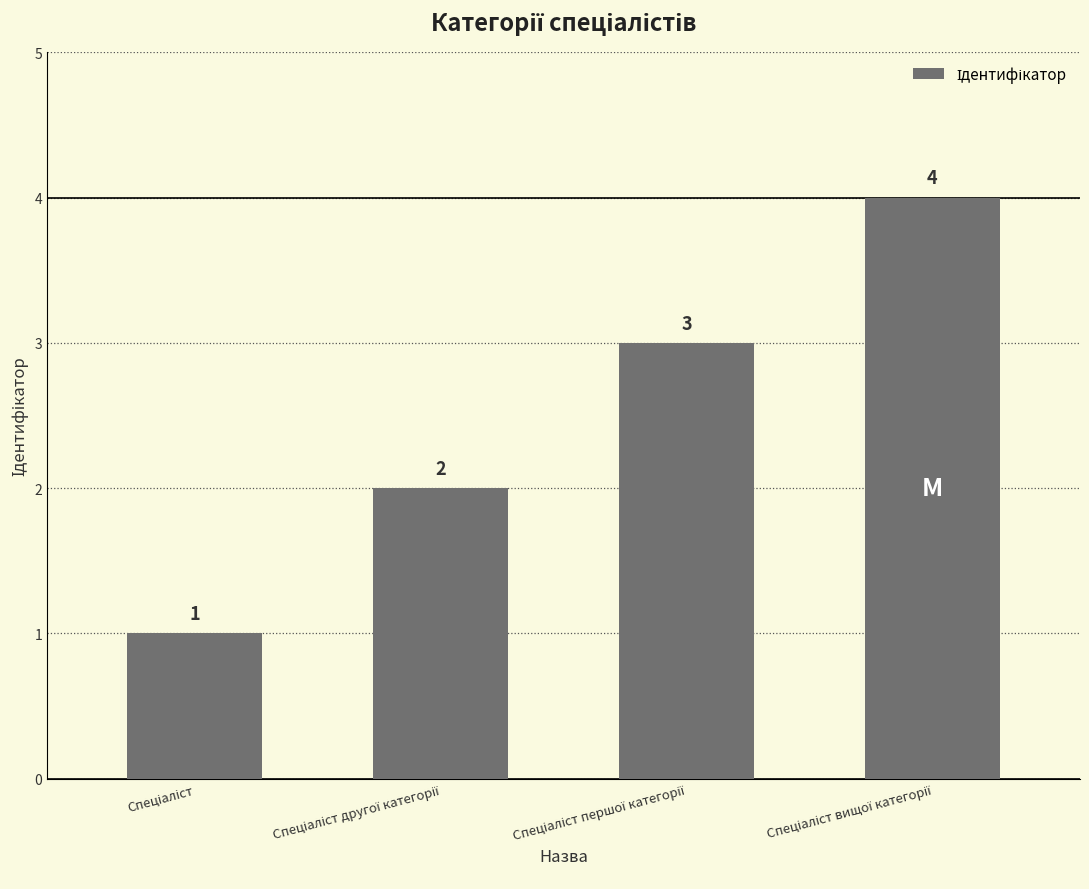

What is the sum of all values?

10